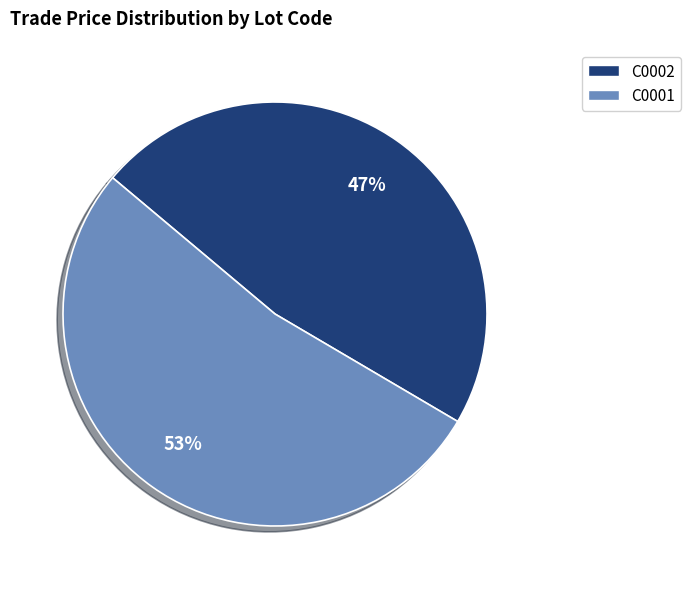

What is the ratio of the value at C0001 to the value at C0002?

1.1